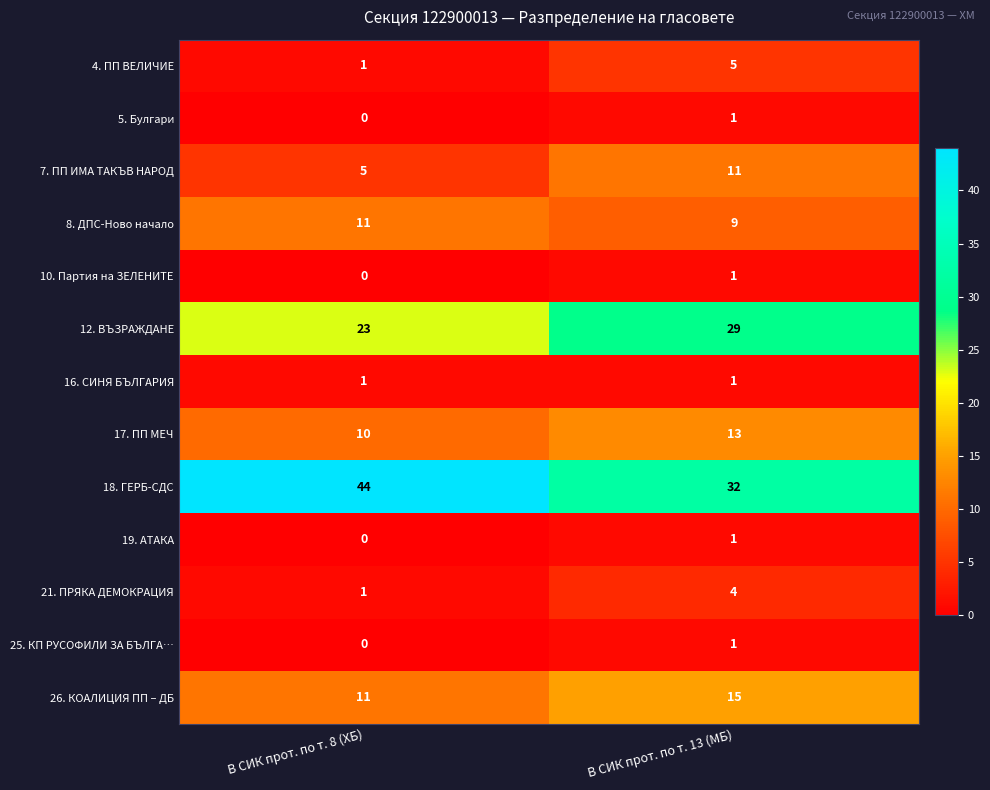

At which category is the sum across all series the highest?

В СИК прот. по т. 13 (МБ)